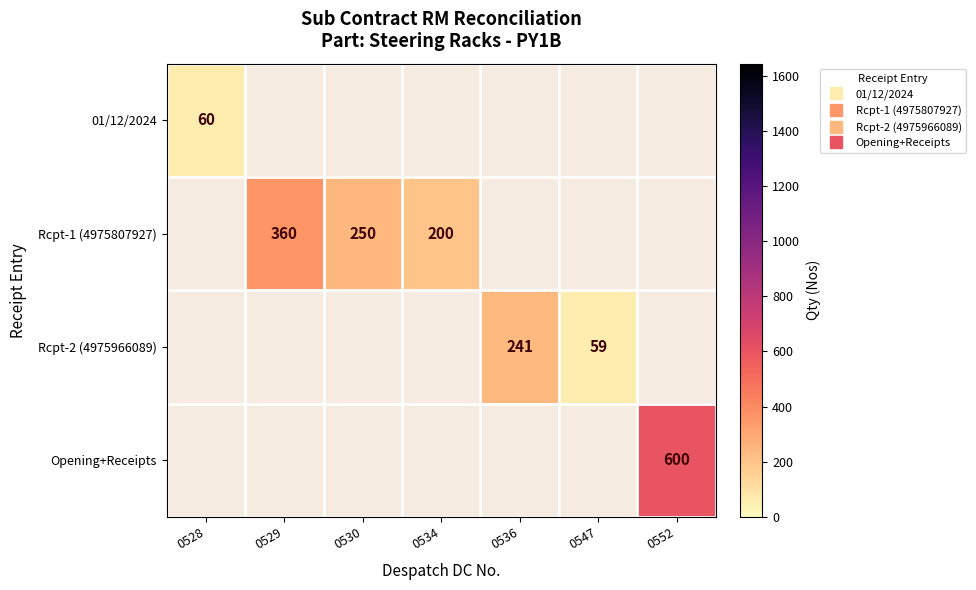

At which category does the chart reach its peak across all series?

0552